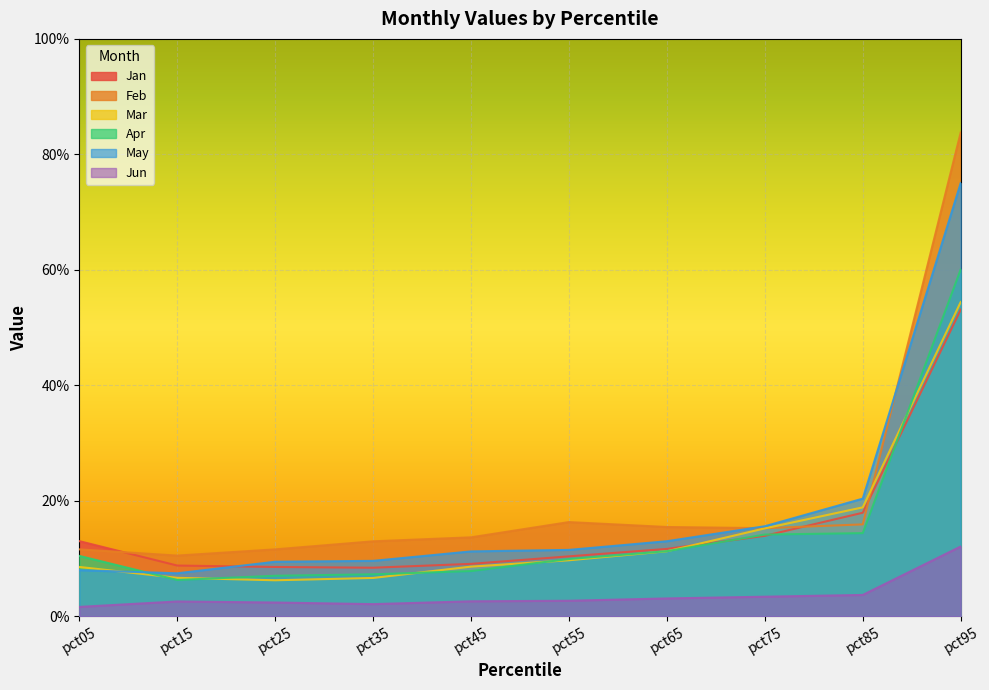

True or false: Jun and May intersect in this chart.

False